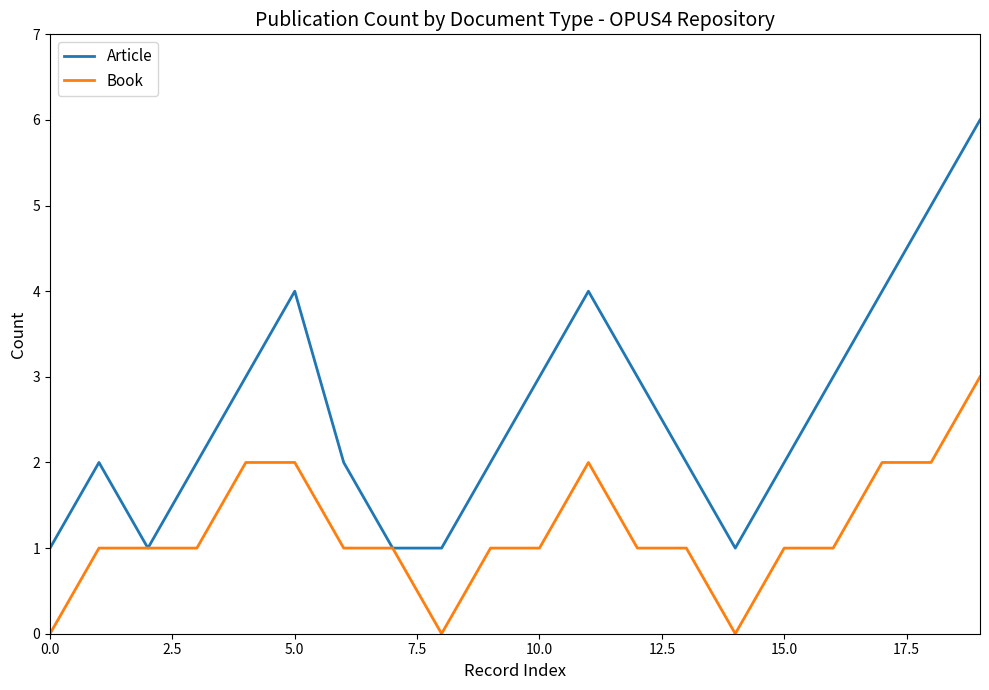

Rank the series by their maximum value, from lowest to highest.

Book, Article